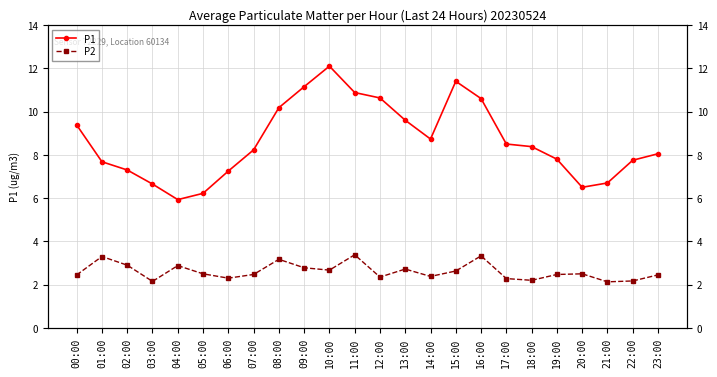

Does the chart have visible grid lines?

Yes